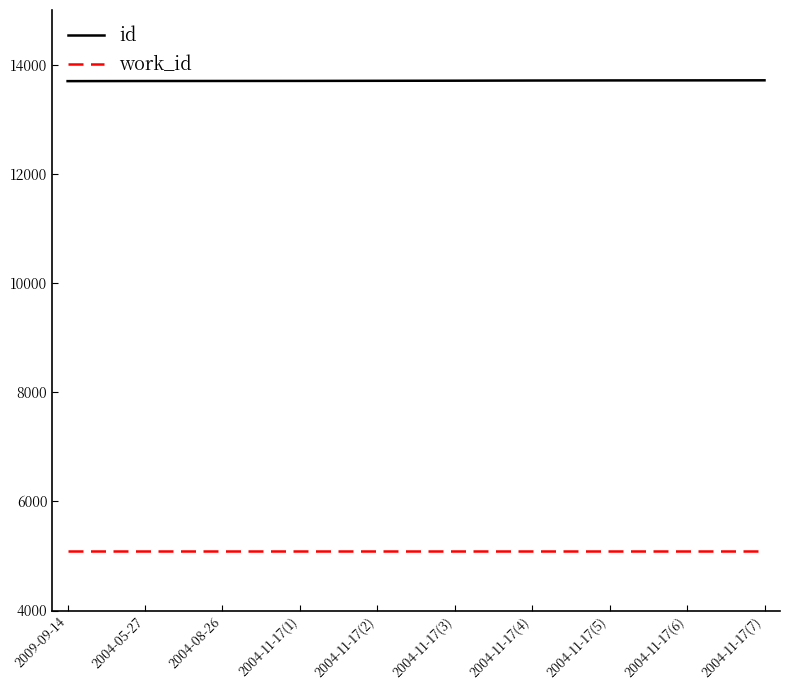

Does the chart display data point markers on the line(s)?

No